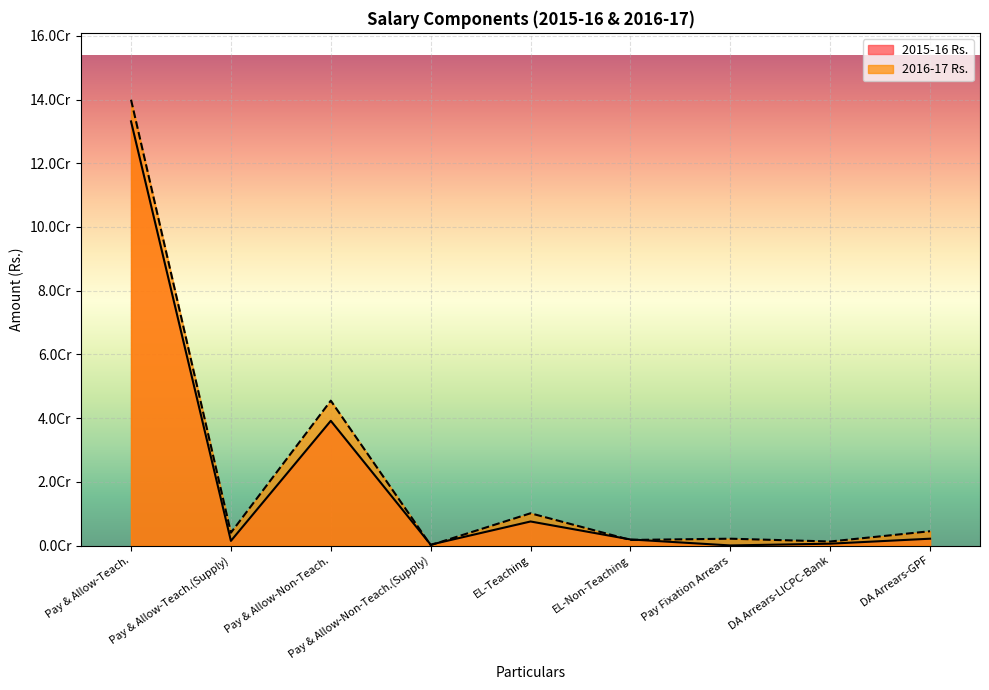

What is the label of the 3rd point from the right?

Pay Fixation Arrears